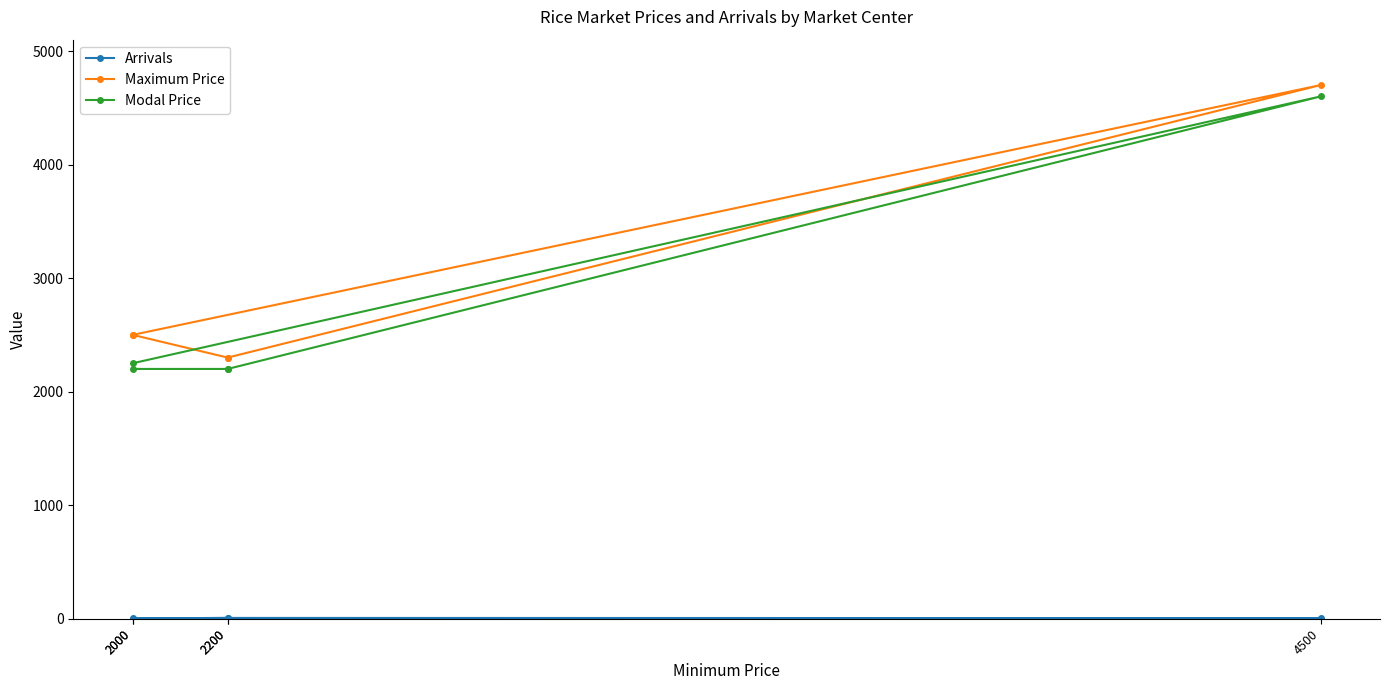

List the series in order of their peak value, highest first.

Maximum Price, Modal Price, Arrivals